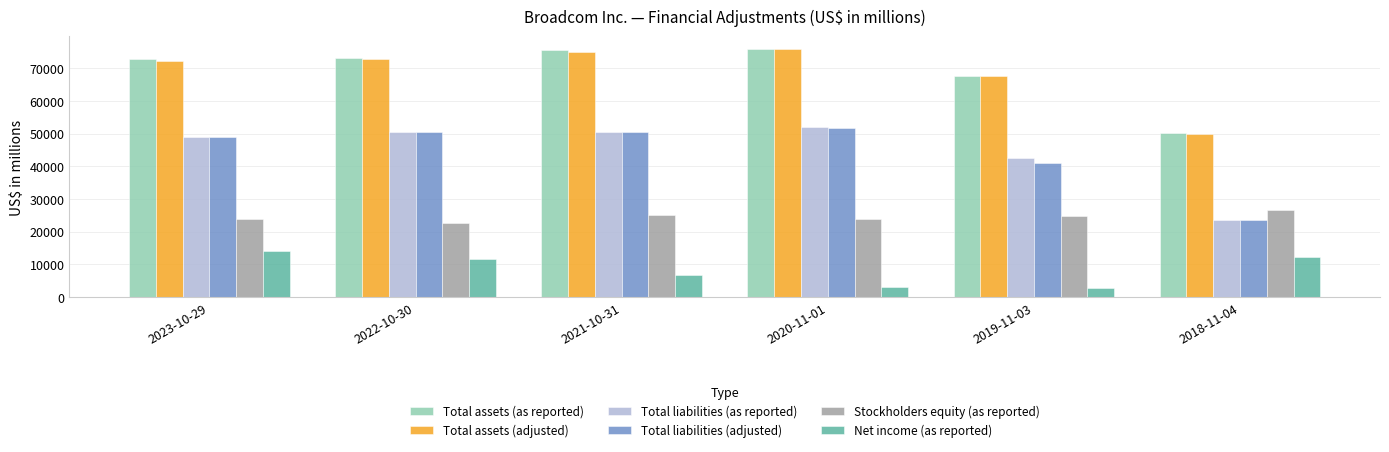

The Total assets (as reported) series shows 50124 at 2018-11-04. True or false?

True